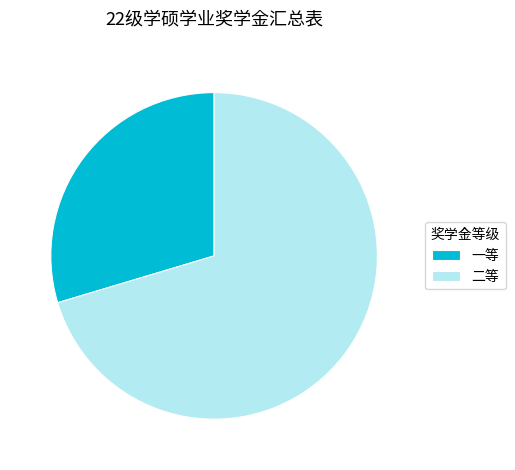

Count the number of slices in the pie.

2